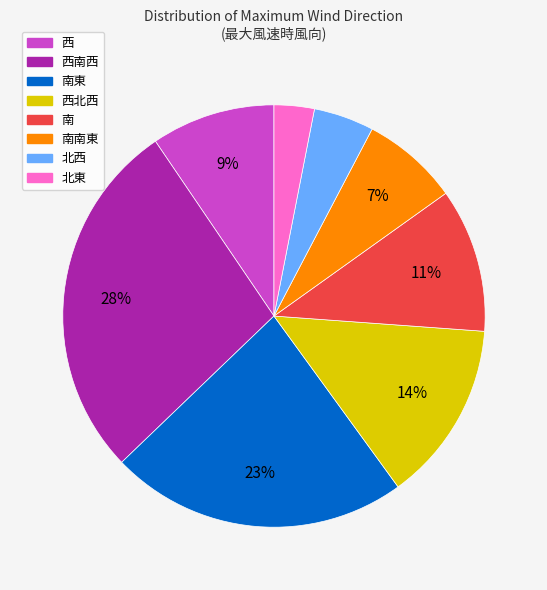

Rank the categories by value from lowest to highest.

北東, 北西, 南南東, 西, 南, 西北西, 南東, 西南西